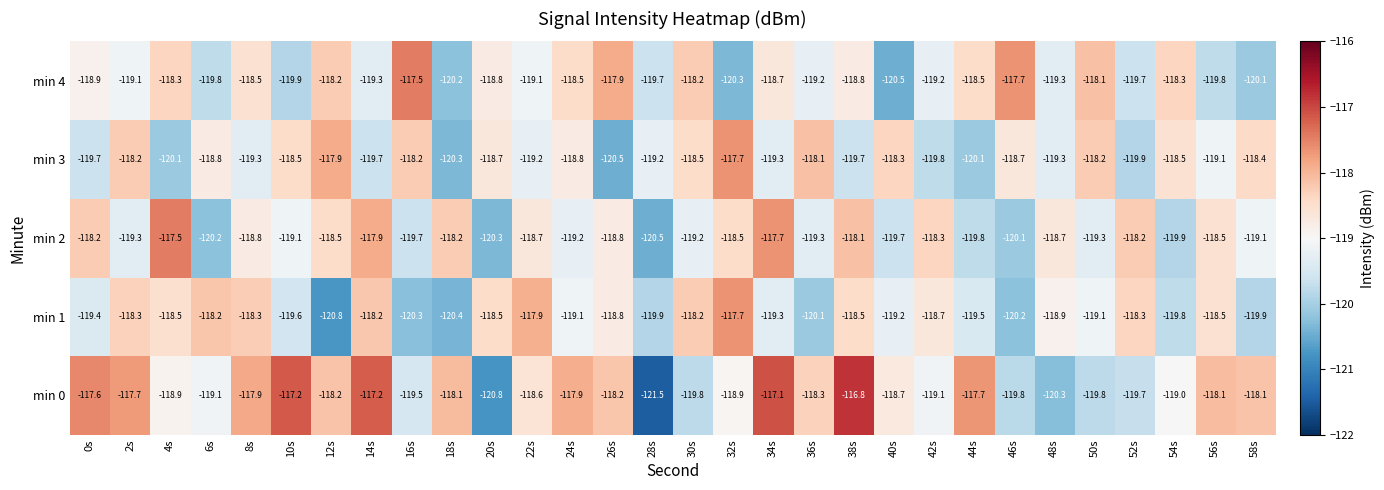

What is the difference between the maximum and minimum values in the min 3 series?

2.8